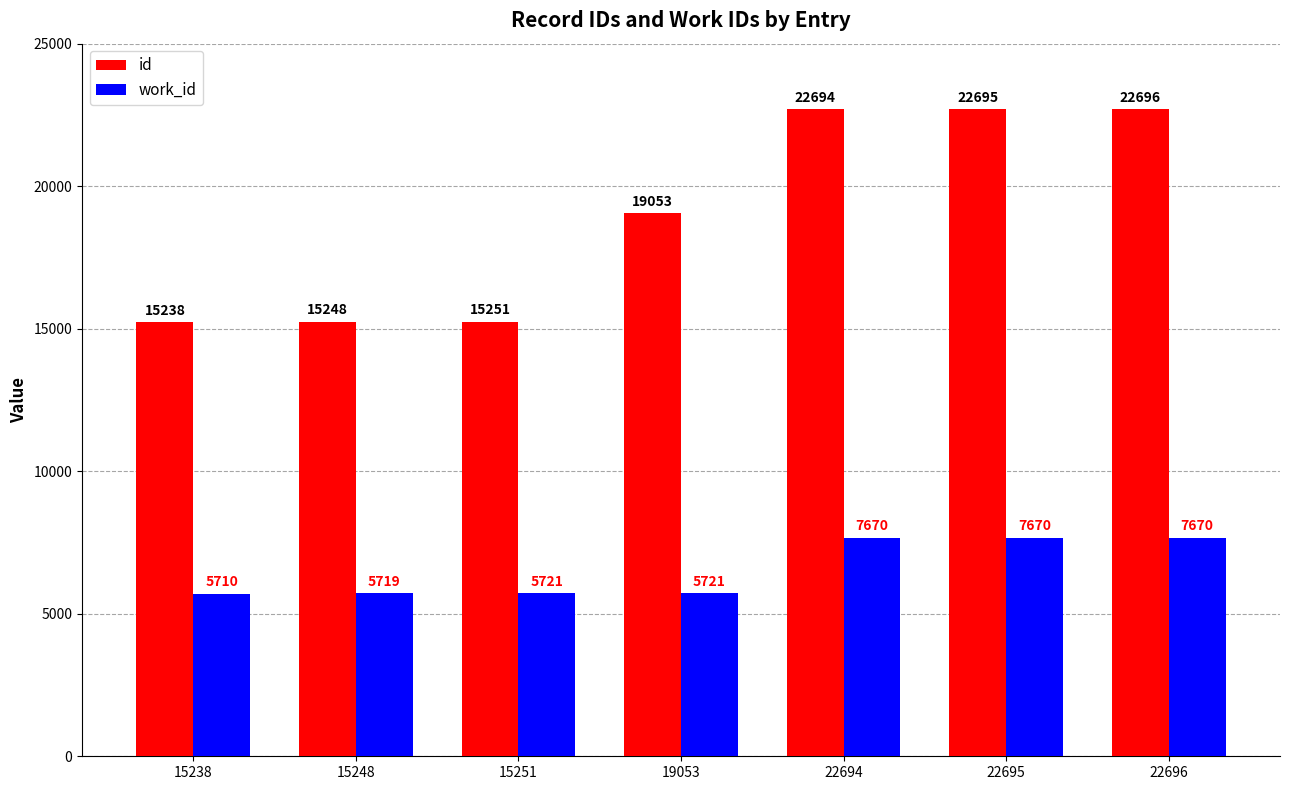

Which series changed the most between 15251 and 19053?

id